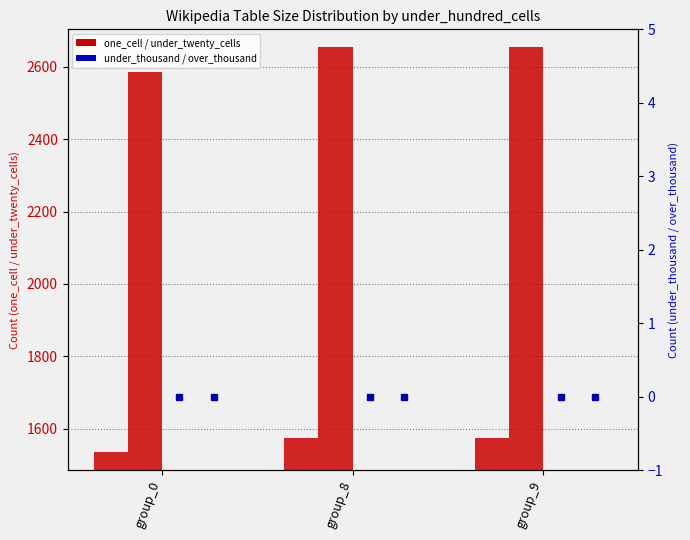

Read the under_twenty_cells value at group_8, to the nearest 10.

2650